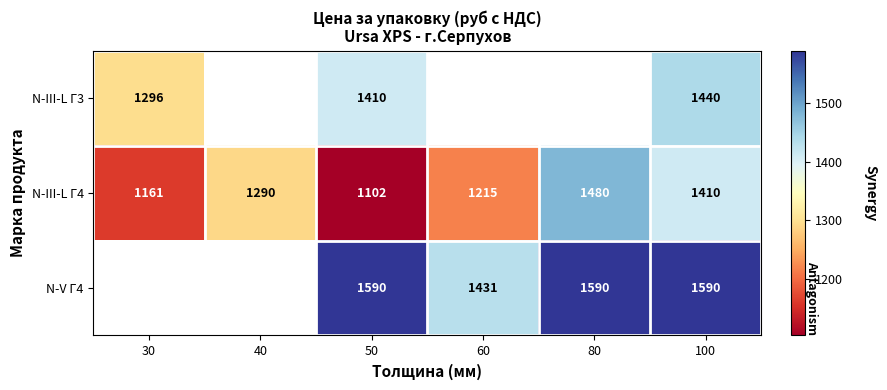

What is the highest value of the N-III-L Г4 series?

1480